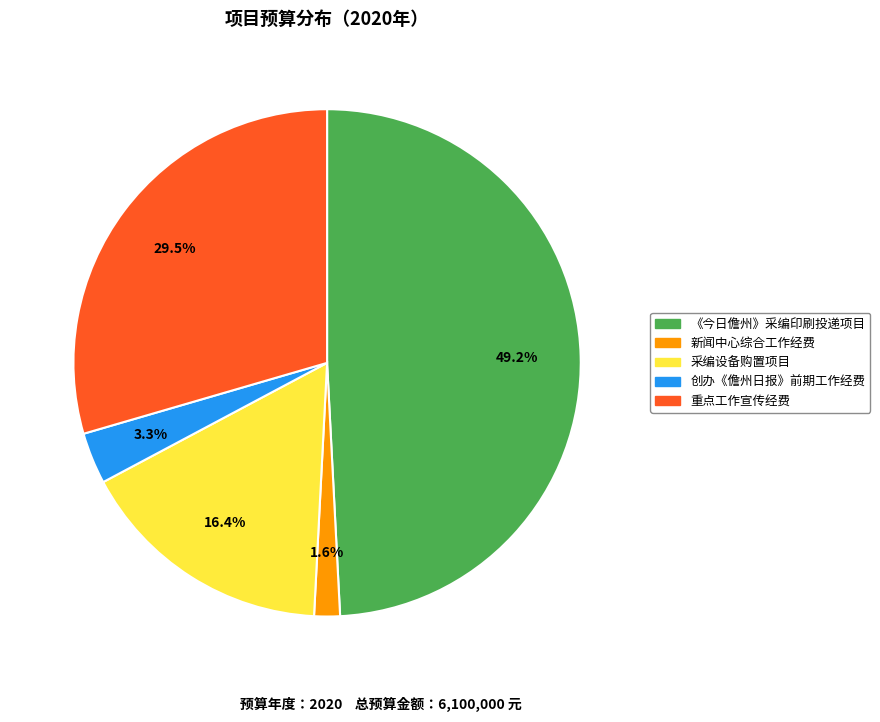

Does any single category account for the majority?

No